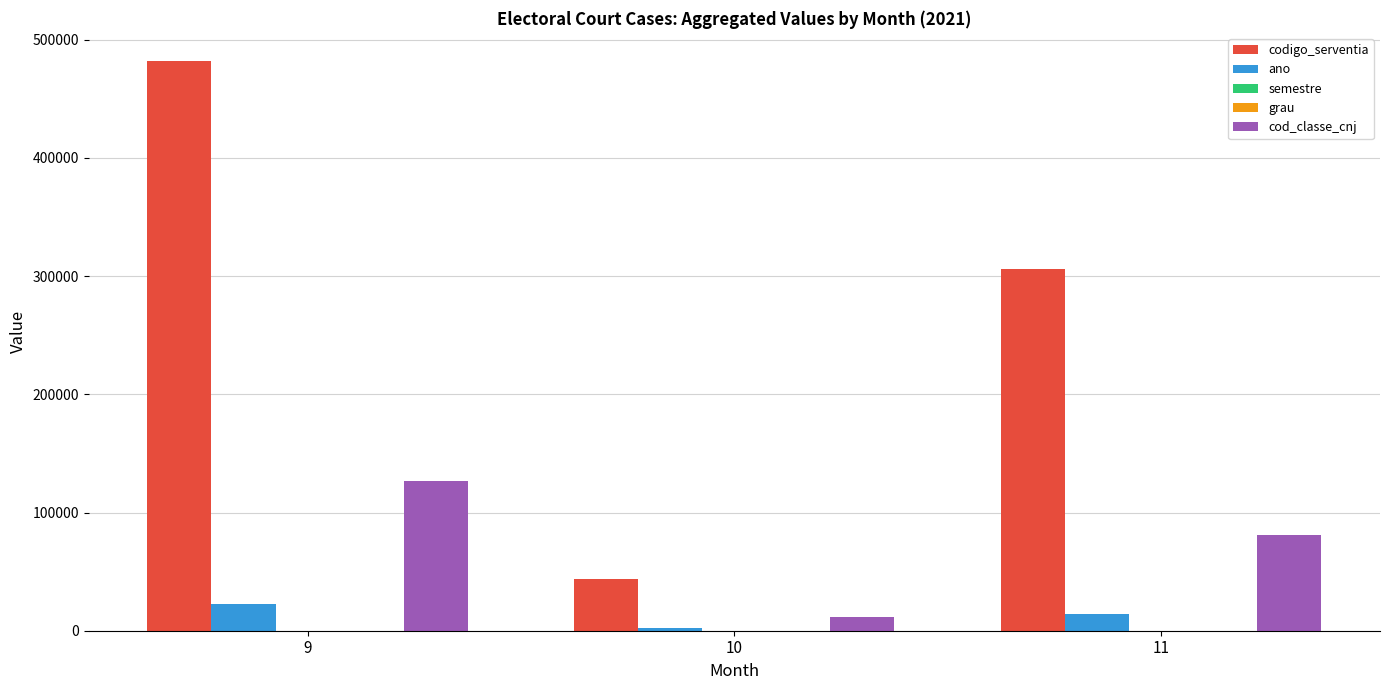

Count the number of categories in the chart.

3